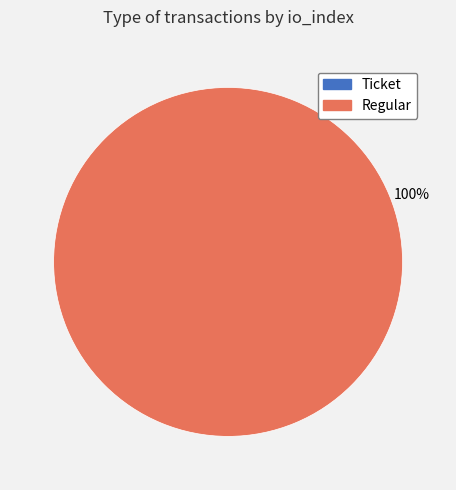

What is the largest slice in the pie chart?

Regular